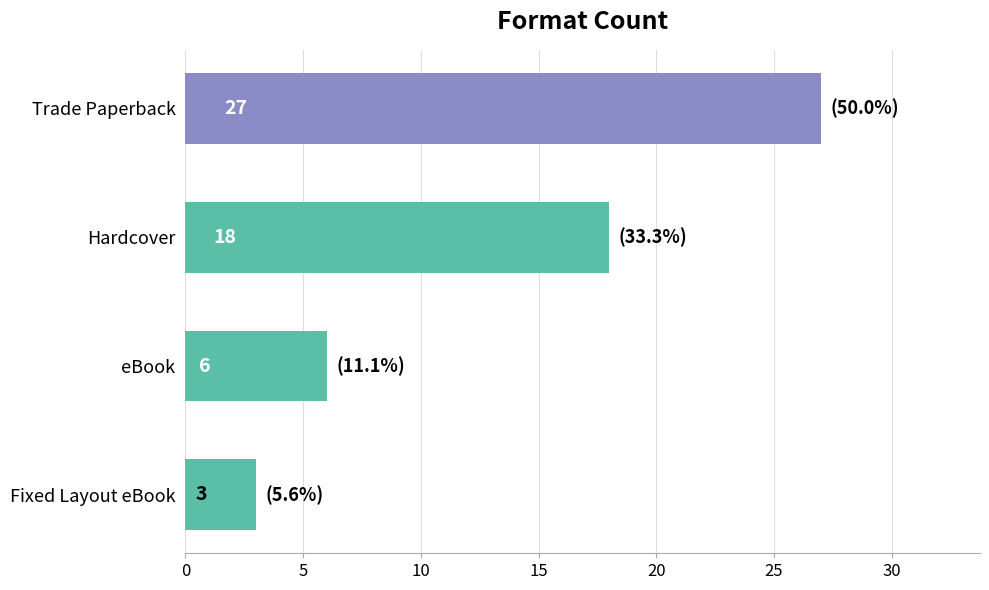

What is the maximum value shown in the chart?

27